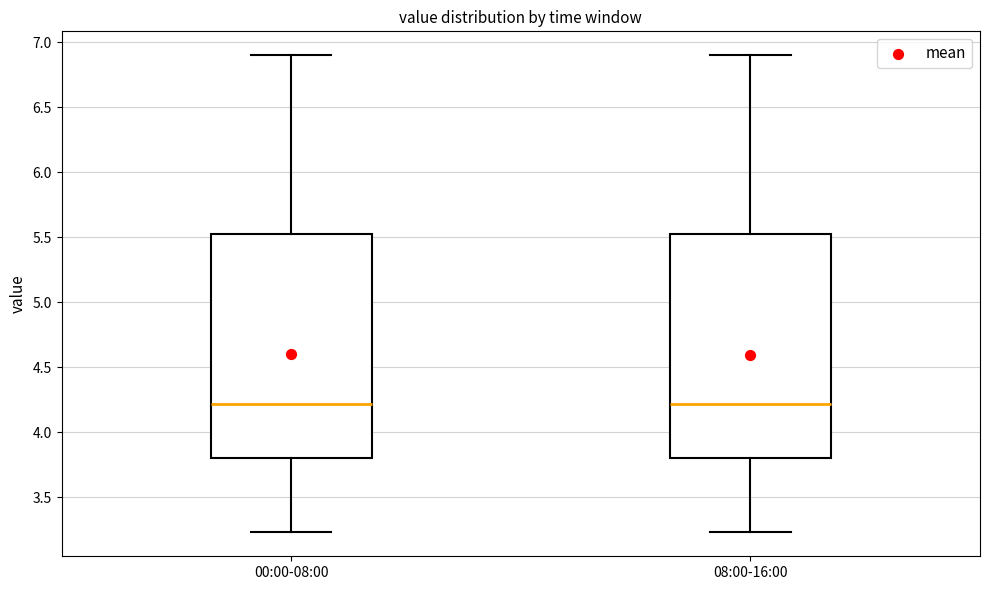

Where does the upper whisker of the box for 08:00-16:00 end on the y-axis? The values are not printed on the chart, so give them approximately, as read against the axis.

6.90